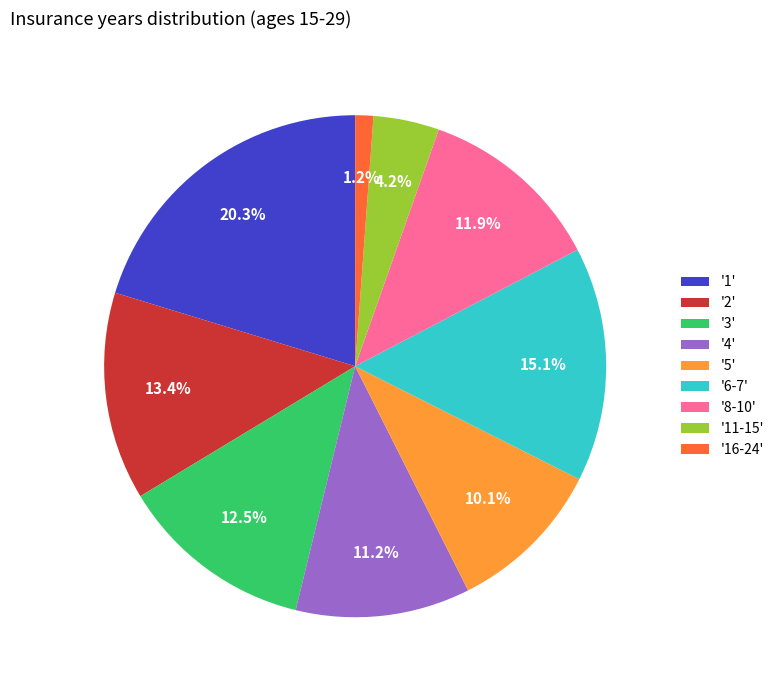

What is the ratio of the value at '5' to the value at '4'?

0.9